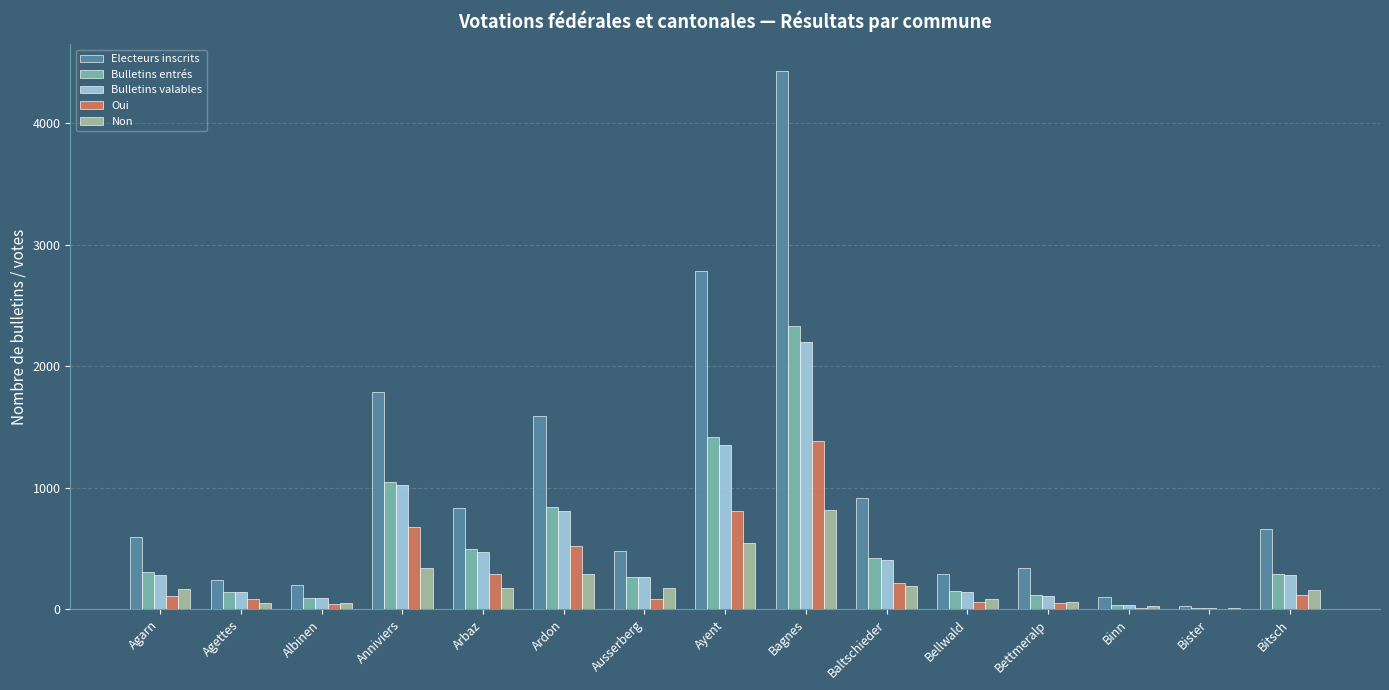

Is the value of Electeurs inscrits at Bettmeralp greater than the value of Oui at Ayent?

No